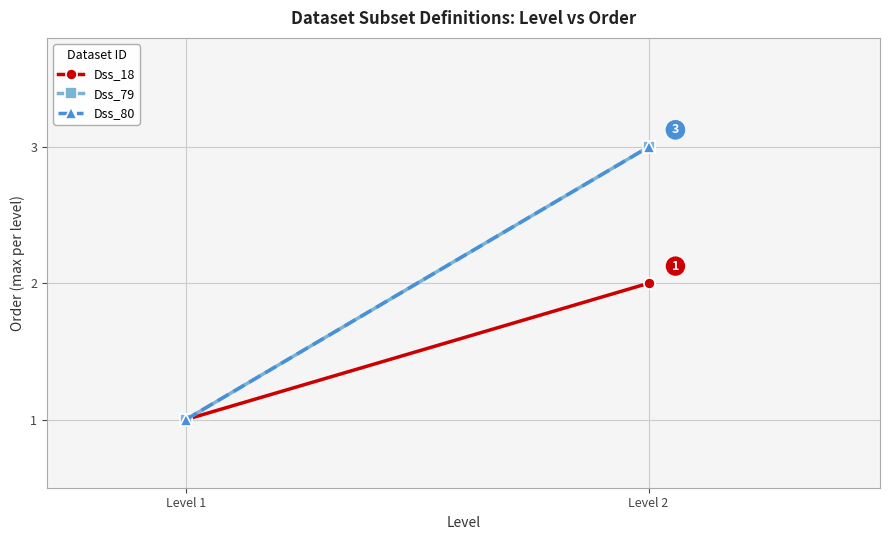

At which category is the sum across all series the highest?

Level 2